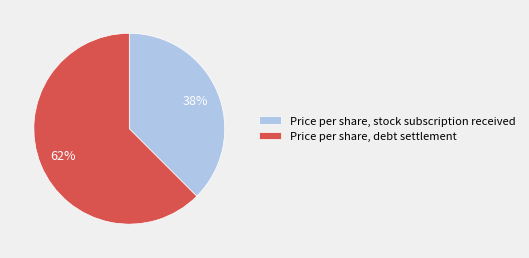

Rank the categories by value from lowest to highest.

Price per share, stock subscription received, Price per share, debt settlement